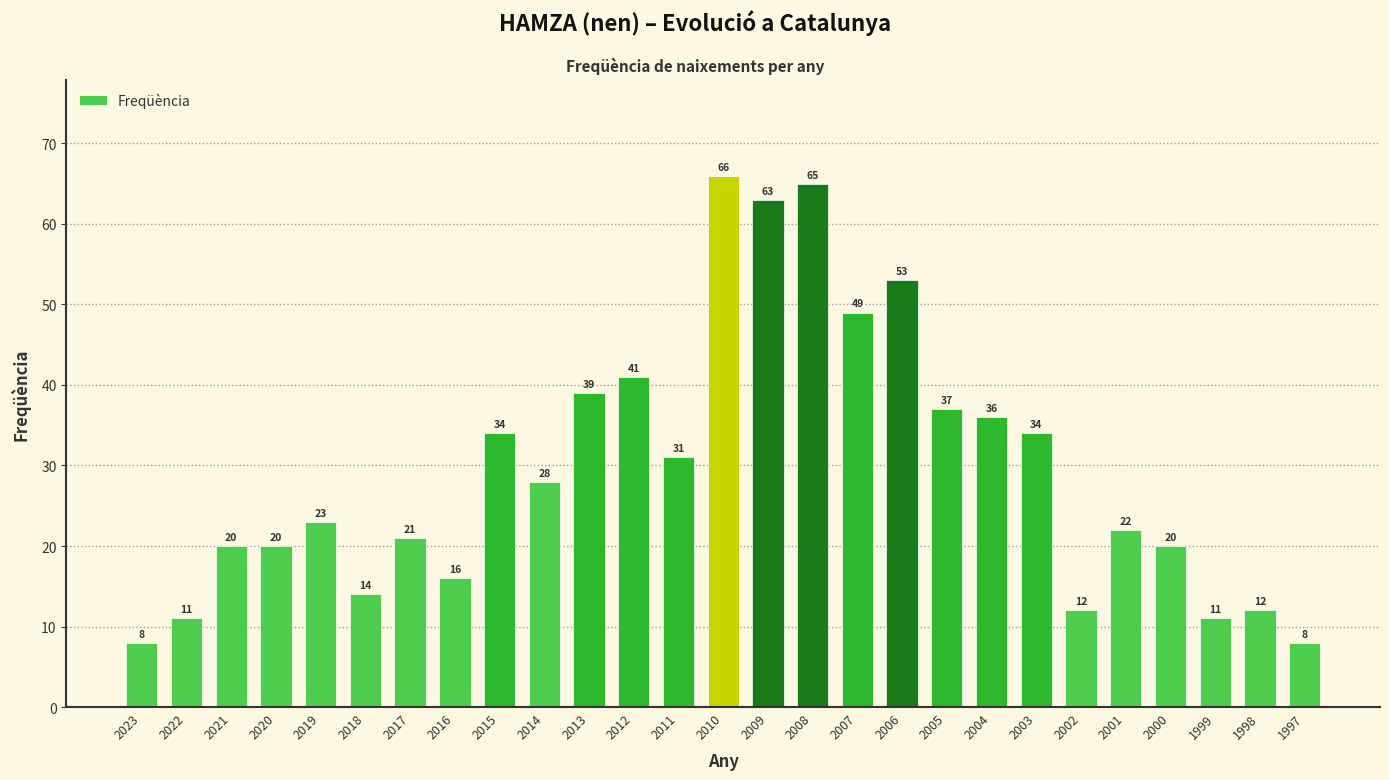

Reading left to right, extract all data points from this chart.

2023=8	2022=11	2021=20	2020=20	2019=23	2018=14	2017=21	2016=16	2015=34	2014=28	2013=39	2012=41	2011=31	2010=66	2009=63	2008=65	2007=49	2006=53	2005=37	2004=36	2003=34	2002=12	2001=22	2000=20	1999=11	1998=12	1997=8